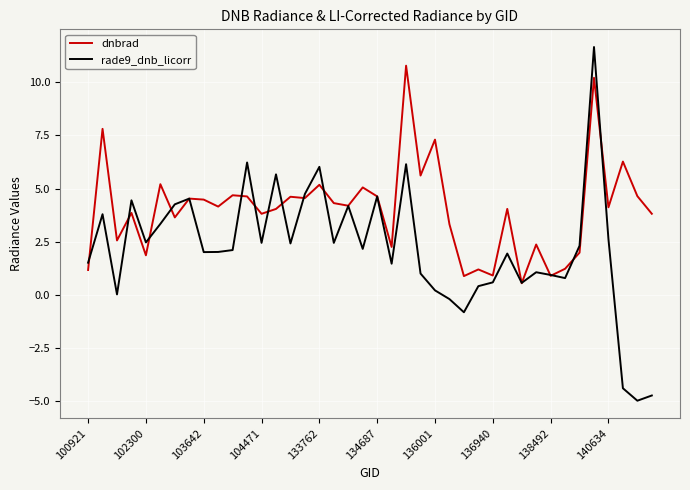

Rank the series by their maximum value, from lowest to highest.

dnbrad, rade9_dnb_licorr